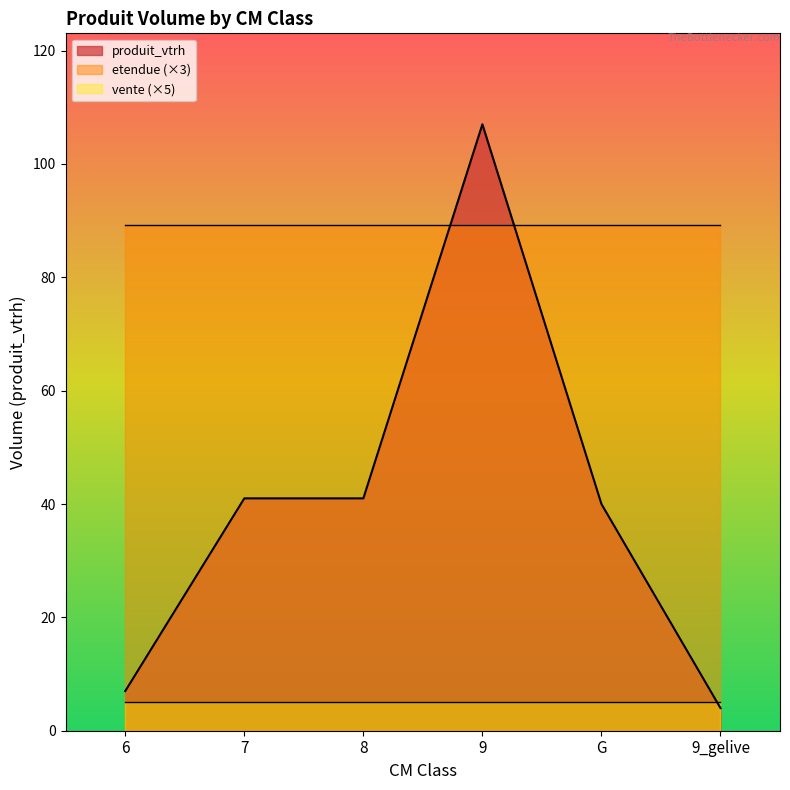

What is the label of the 4th point from the left?

9